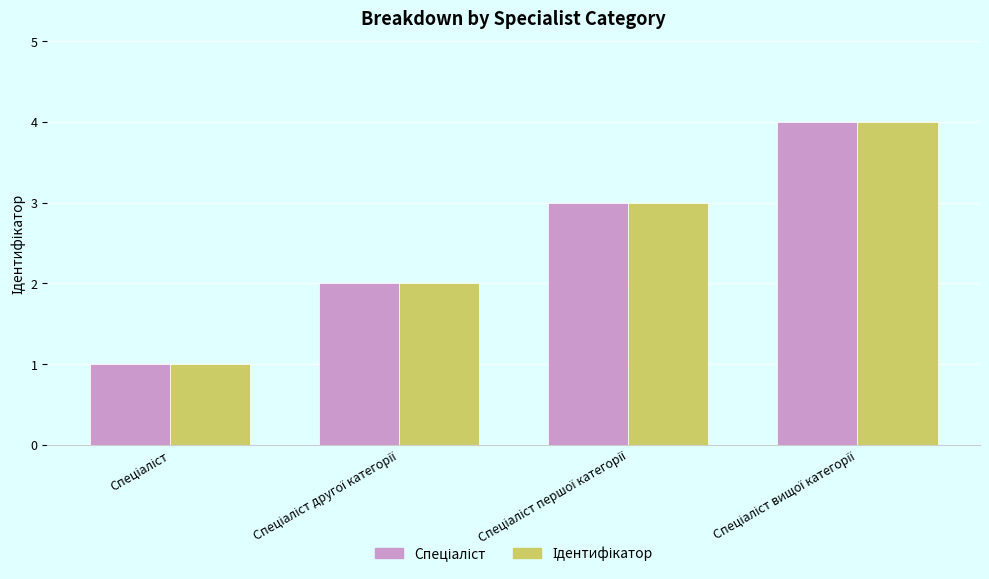

How many bars are there in each group?

2